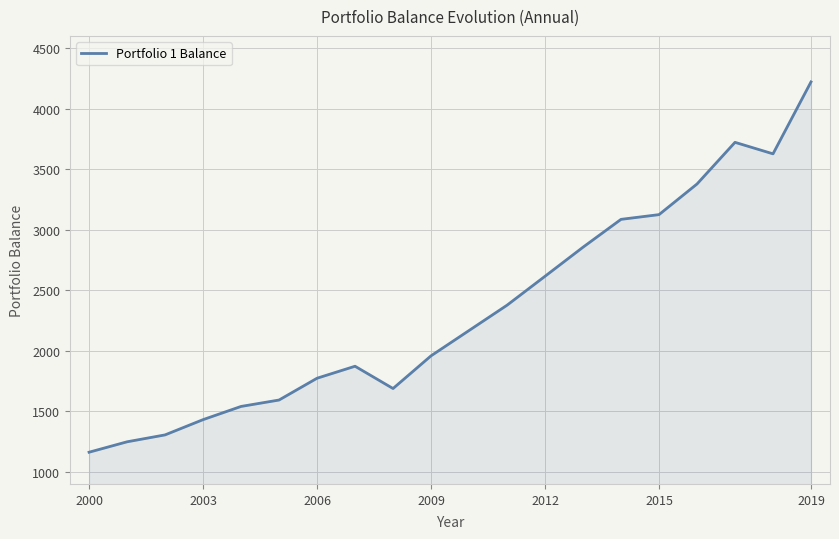

What is the difference between the maximum and minimum values?

3058